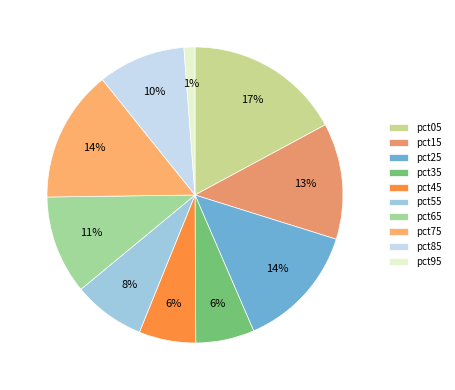

What is the largest slice in the pie chart?

pct05